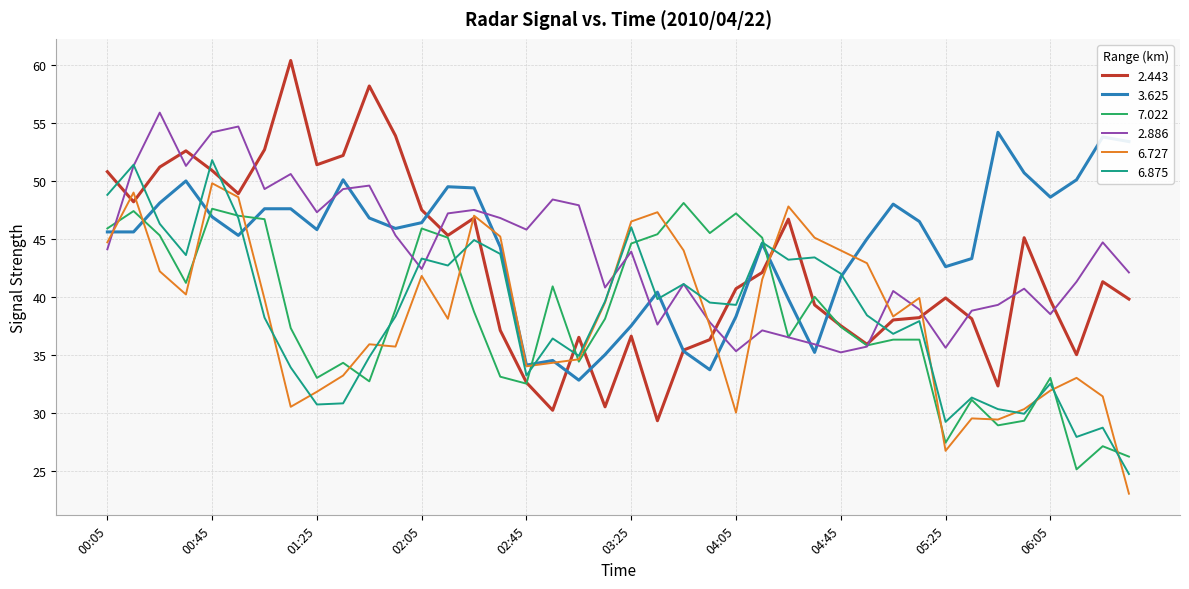

Rank the series by their maximum value, from lowest to highest.

7.022, 6.727, 6.875, 3.625, 2.886, 2.443